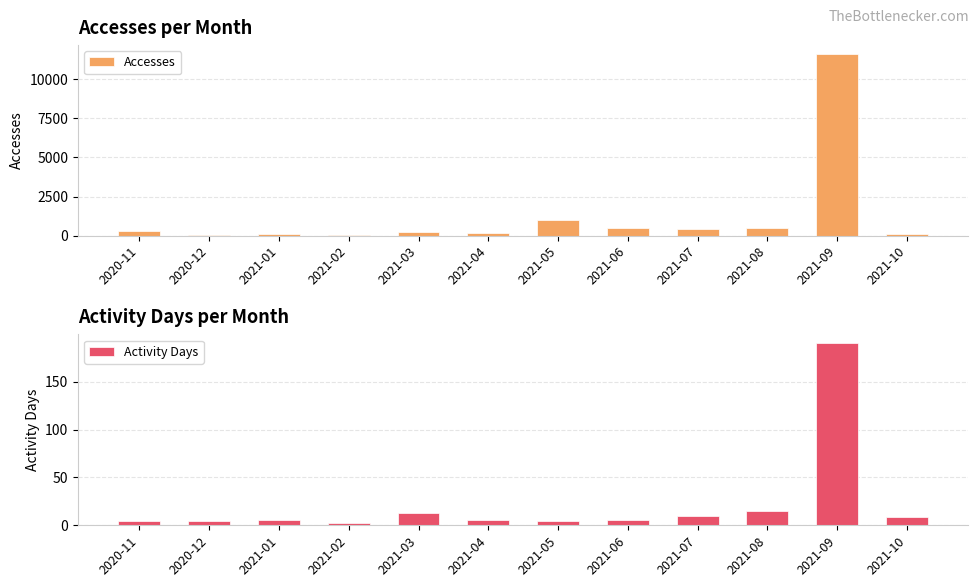

Which series changed the most between 2020-11 and 2021-10?

Accesses